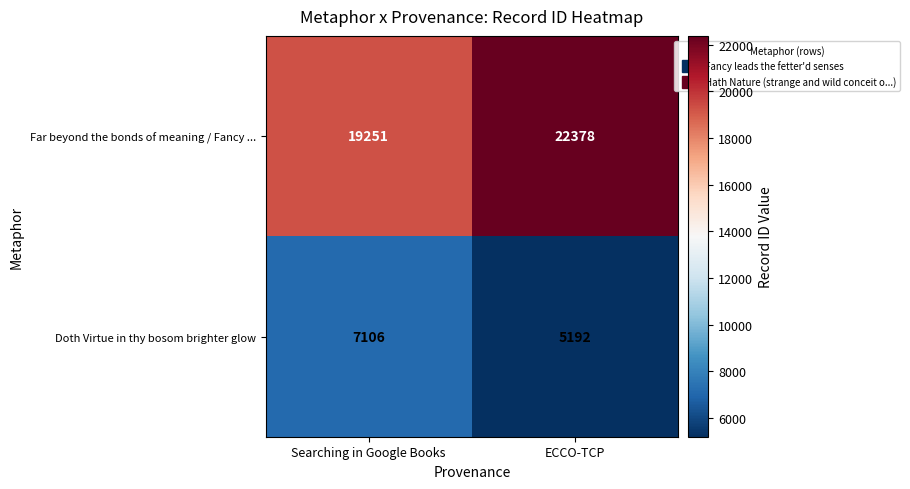

Rank the series by their average value, from highest to lowest.

Far beyond the bonds of meaning / Fancy ..., Doth Virtue in thy bosom brighter glow